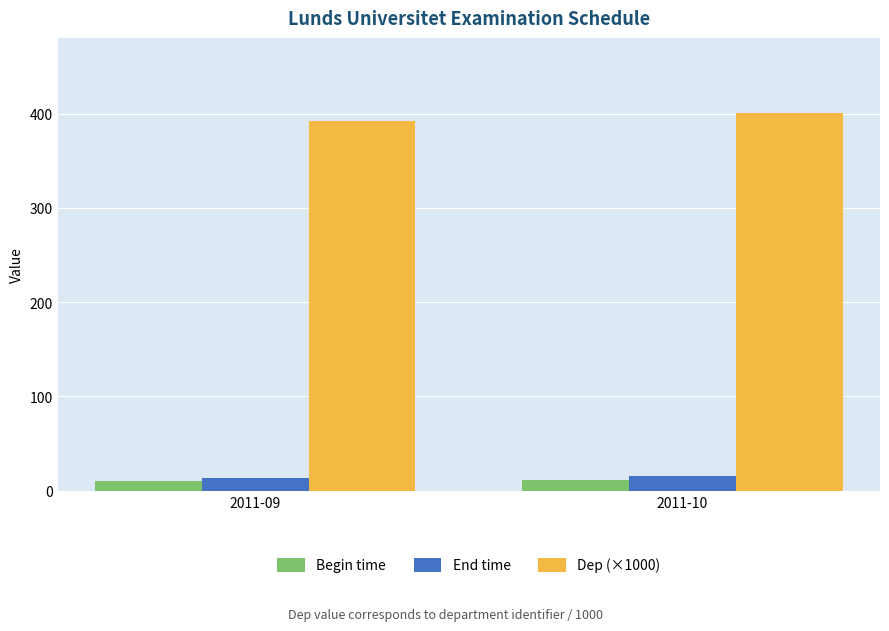

What is the highest value of the Begin time series?

11.2